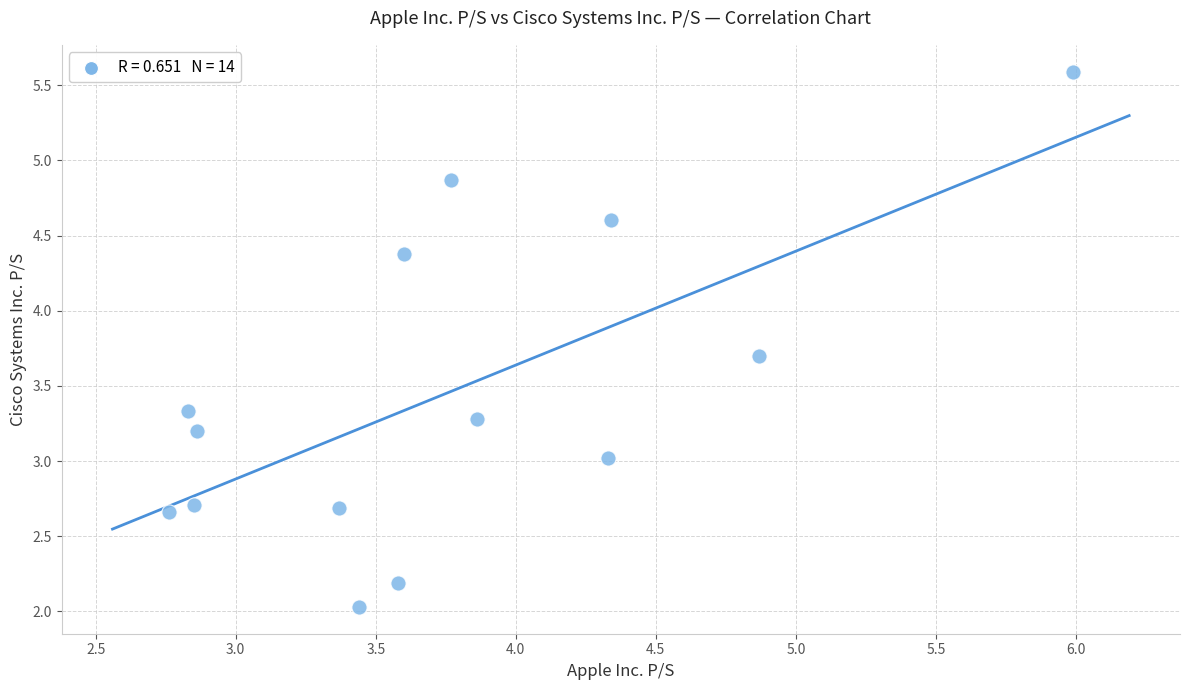

What is the range of Y values (max minus min)?

3.6